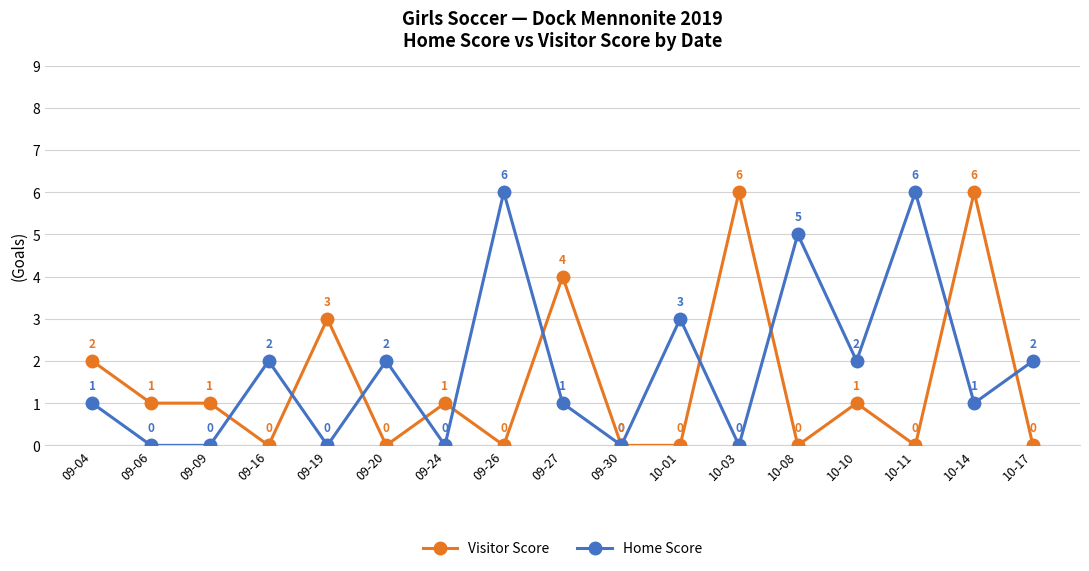

What is the value of the Home Score point at the 4th from the left?

2